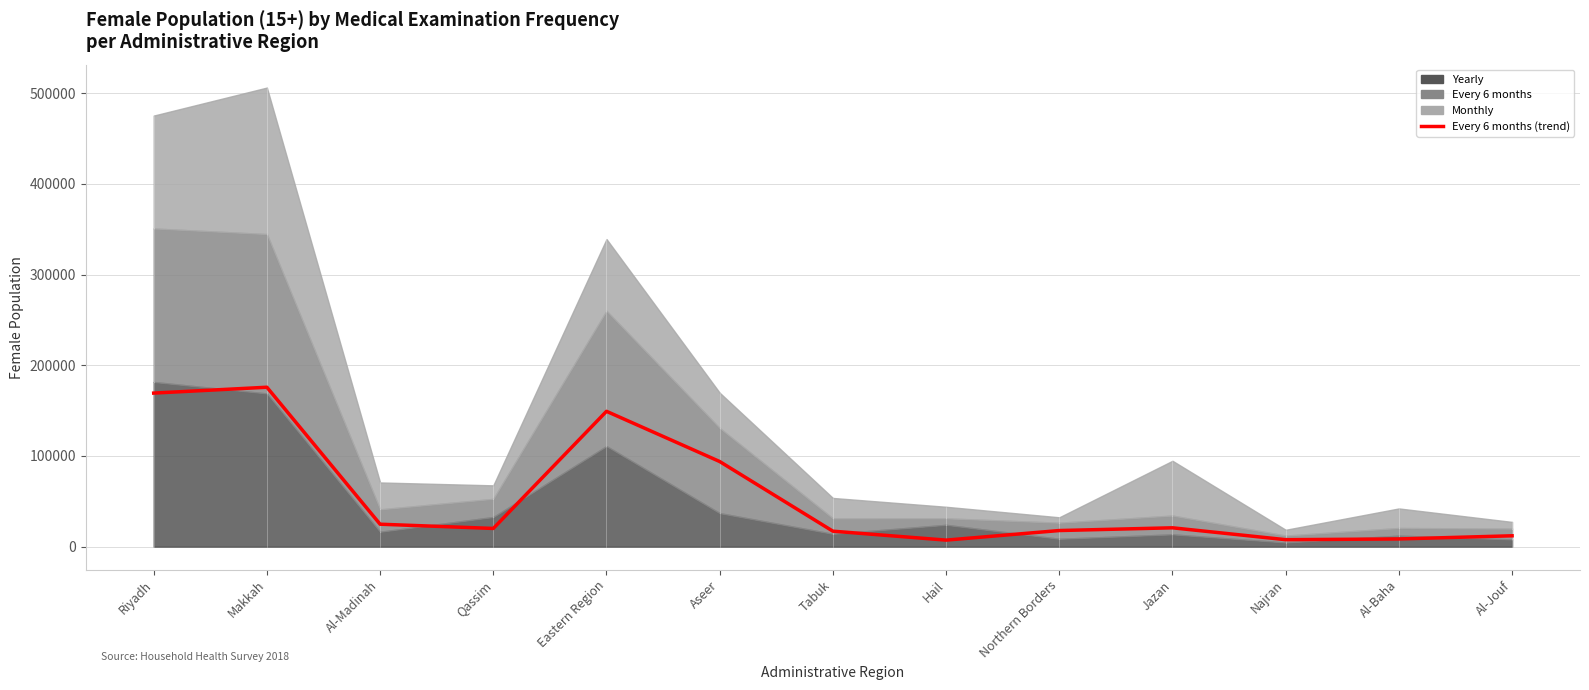

At which category does the chart reach its minimum across all series?

Hail